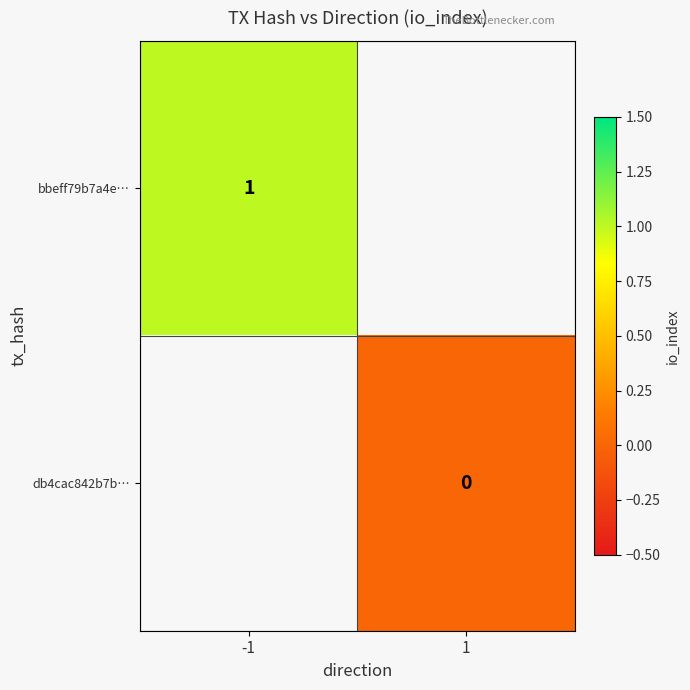

Which label corresponds to the smallest value in the chart?

1